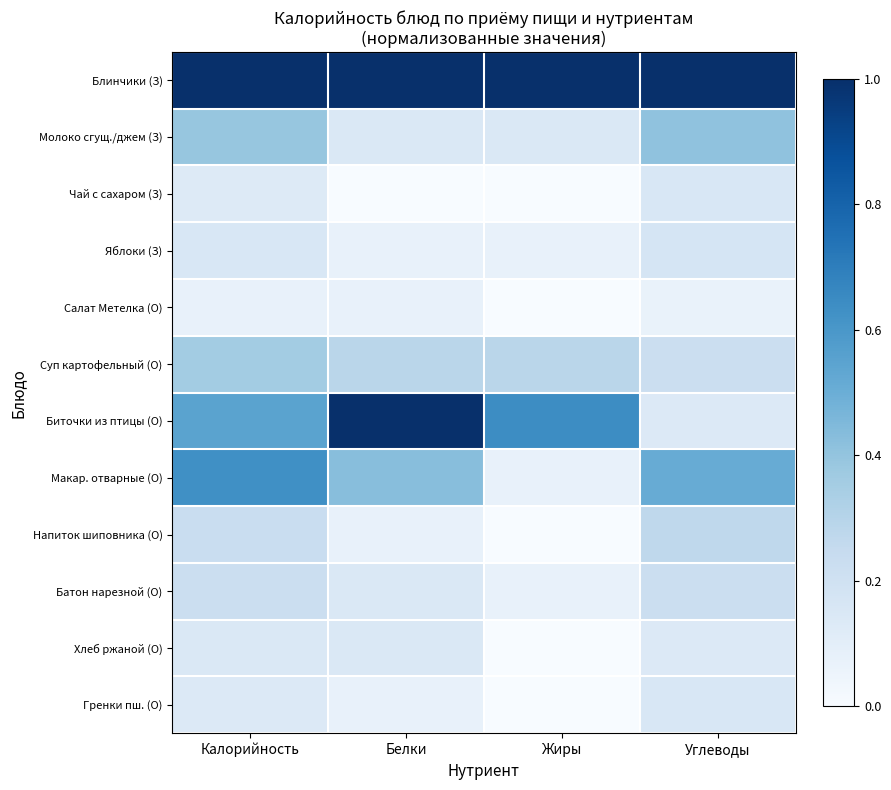

Rank the series at Углеводы from lowest to highest value.

Салат Метелка (О), Биточки из птицы (О), Хлеб ржаной (О), Чай с сахаром (З), Гренки пш. (О), Яблоки (З), Суп картофельный (О), Батон нарезной (О), Напиток шиповника (О), Молоко сгущ./джем (З), Макар. отварные (О), Блинчики (З)